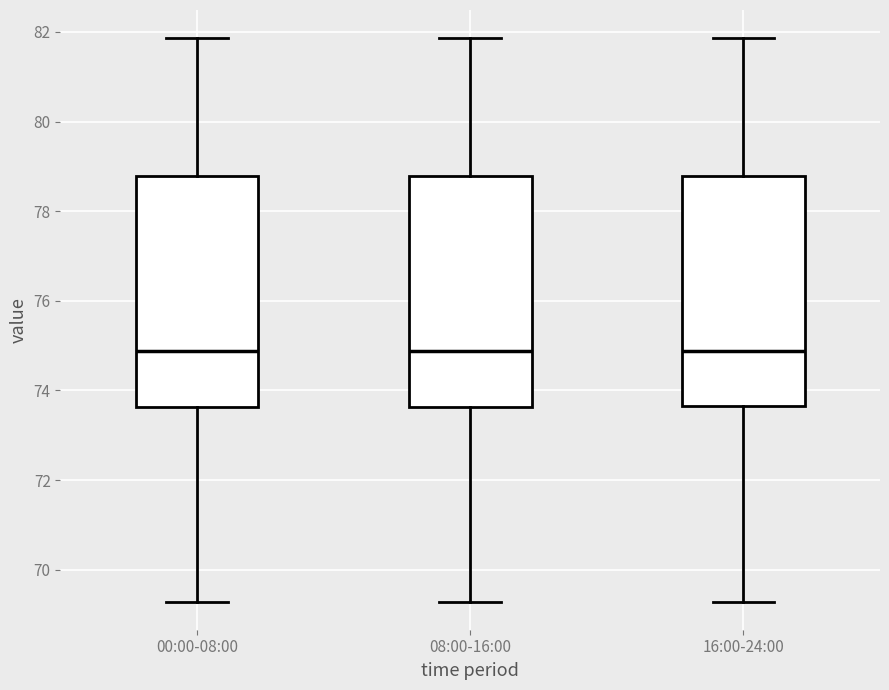

Reading left to right, read every box against the y-axis: the position of its median line, the range the box covers, and the ends of its whiskers. The values are not printed on the chart, so give them approximately, as read against the axis.

00:00-08:00: median 74.8, box 73.6 to 78.8, whiskers 69.2 to 81.8
08:00-16:00: median 74.8, box 73.6 to 78.8, whiskers 69.2 to 81.8
16:00-24:00: median 74.8, box 73.6 to 78.8, whiskers 69.2 to 81.8